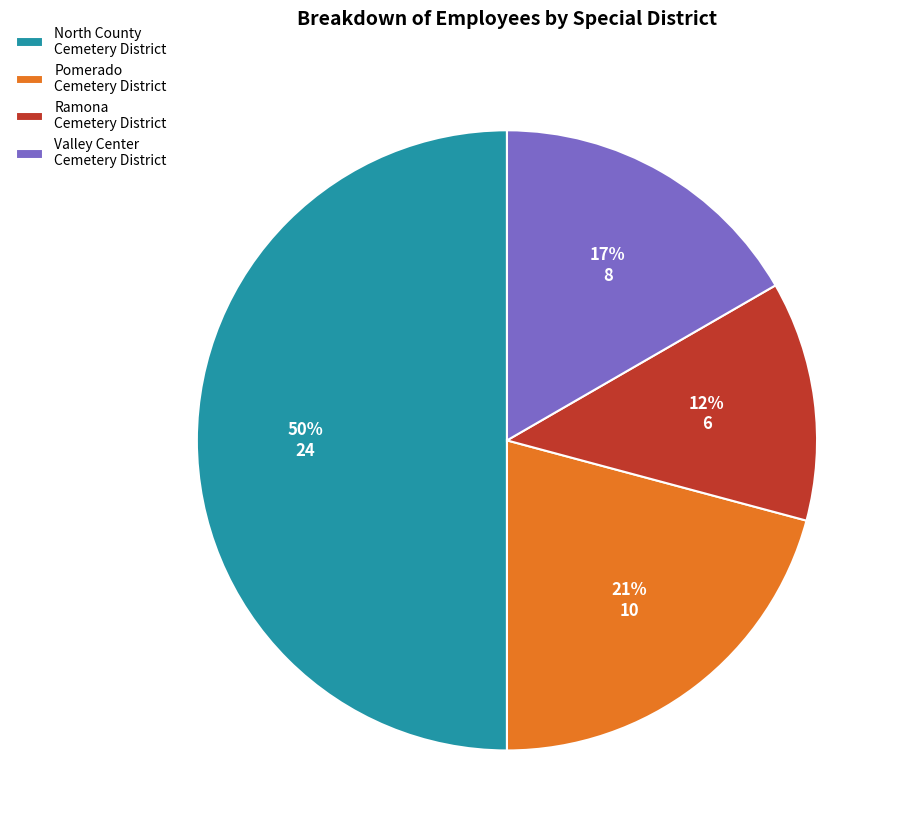

To the nearest percent, what is the combined percentage of Pomerado Cemetery District and Valley Center Cemetery District?

38%